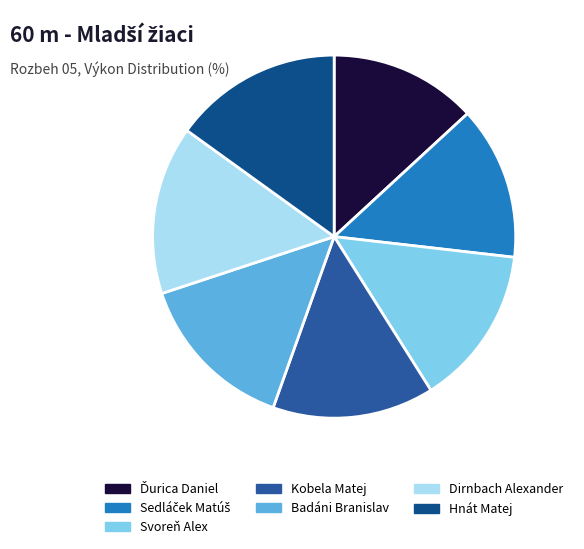

To the nearest percent, what portion does Kobela Matej represent?

14%